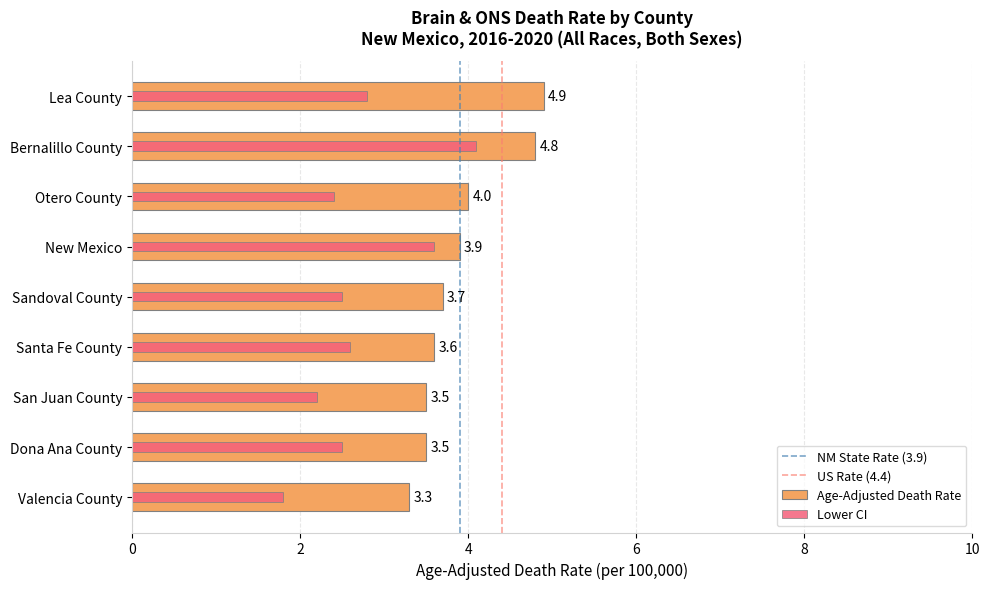

What is the highest value of the Lower CI series?

4.1